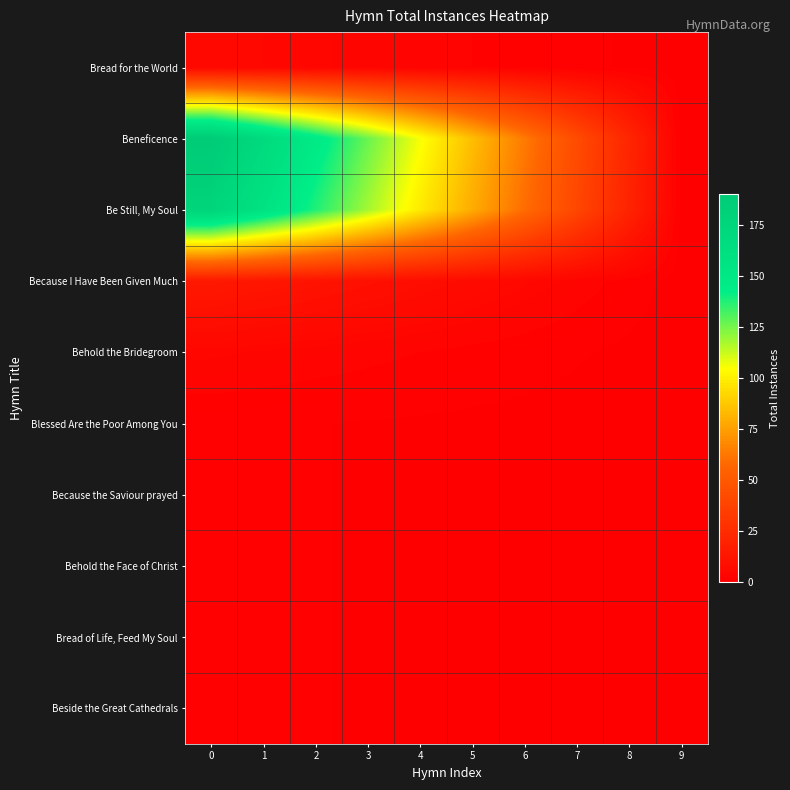

Count the number of data series in this chart.

10